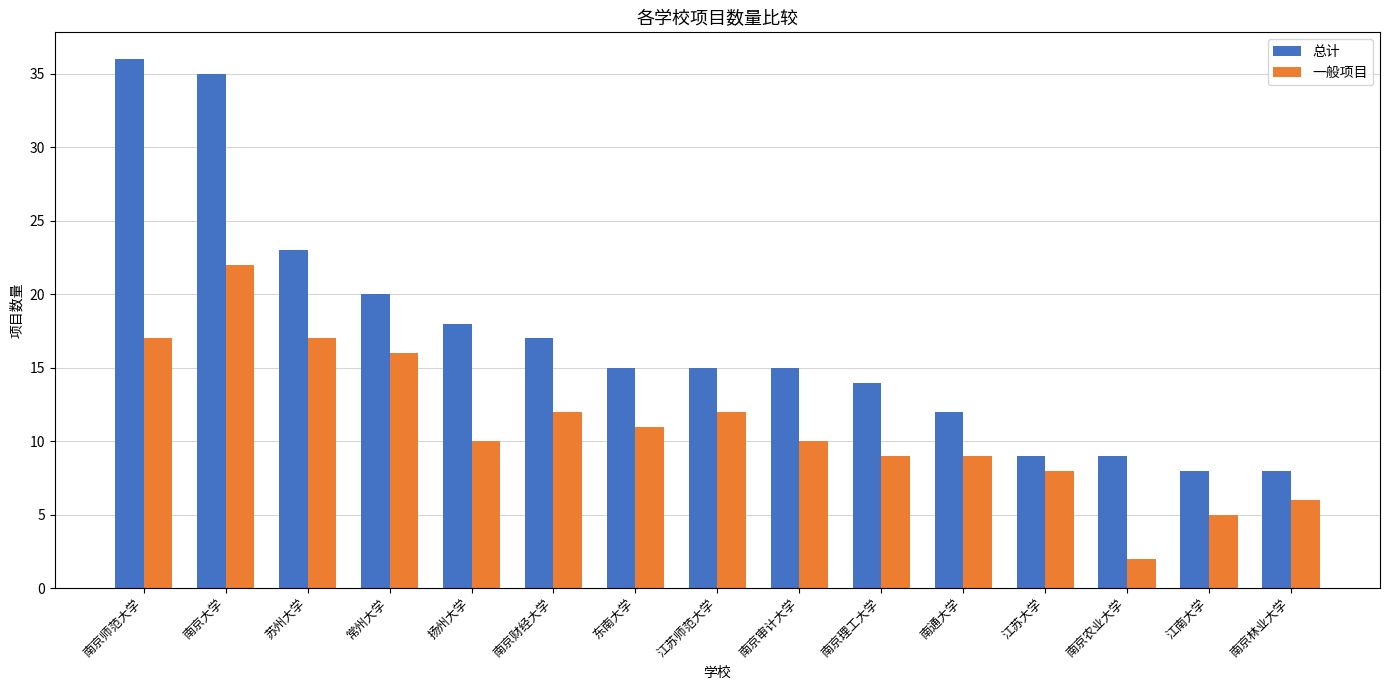

What is the value of the 一般项目 bar at the 9th from the left?

10